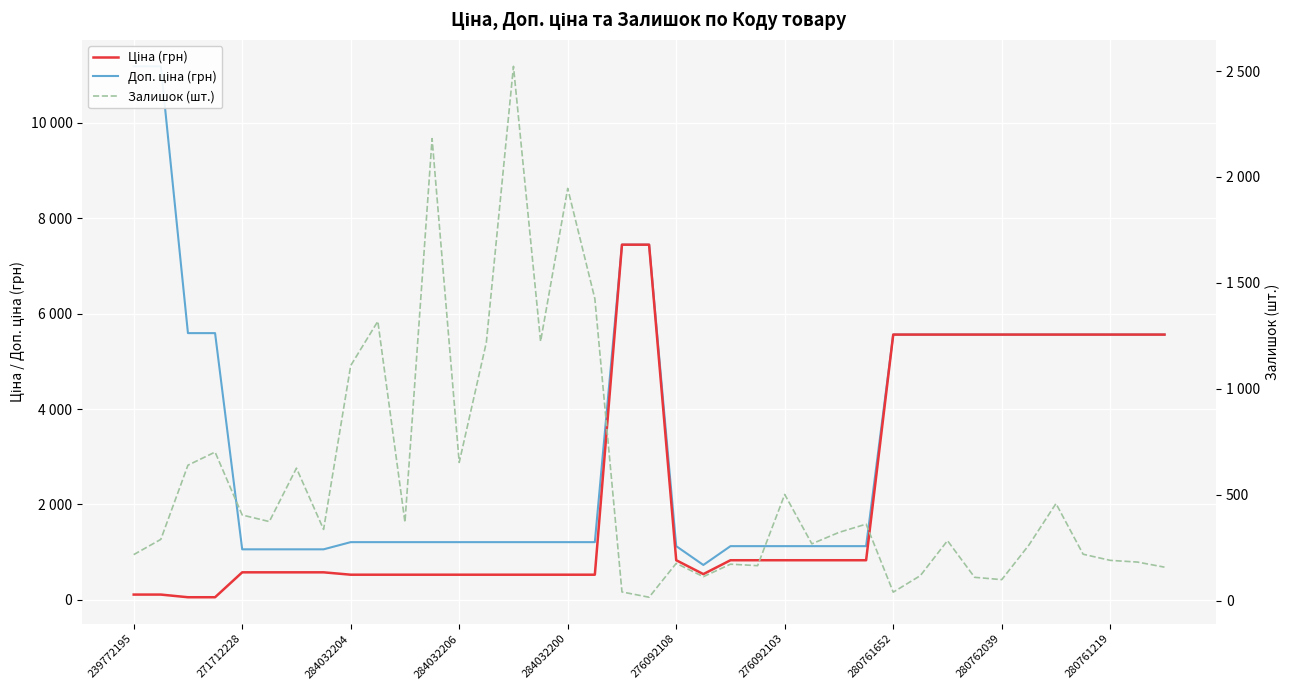

Reading right to left, what are all the values shown in this chart?

Доп. ціна (грн): 5560.3	5560.3	5560.3	5560.3	5560.3	5560.3	5560.3	5560.3	5560.3	5560.3	5560.3	1126.7	1126.7	1126.7	1126.7	1126.7	1126.7	732.0	1126.7	7444.6	7444.6	1210.7	1210.7	1210.7	1210.7	1210.7	1210.7	1210.7	1210.7	1210.7	1210.7	1060.0	1060.0	1060.0	1060.0	5591.0	5591.0	11182.0	11182.0
Ціна (грн): 5560.3	5560.3	5560.3	5560.3	5560.3	5560.3	5560.3	5560.3	5560.3	5560.3	5560.3	831.5	831.5	831.5	831.5	831.5	831.5	540.5	831.5	7444.6	7444.6	528.2	528.2	528.2	528.2	528.2	528.2	528.2	528.2	528.2	528.2	578.1	578.1	578.1	578.1	55.9	55.9	111.8	111.8
Залишок (шт.): 159.0	183.0	191.0	220.0	459.0	263.0	100.0	111.0	284.0	119.0	41.0	362.0	323.0	269.0	502.0	166.0	173.0	114.0	177.0	17.0	42.0	1426.0	1946.0	1224.0	2522.0	1219.0	653.0	2181.0	371.0	1319.0	1110.0	337.0	626.0	374.0	405.0	702.0	640.0	290.0	218.0